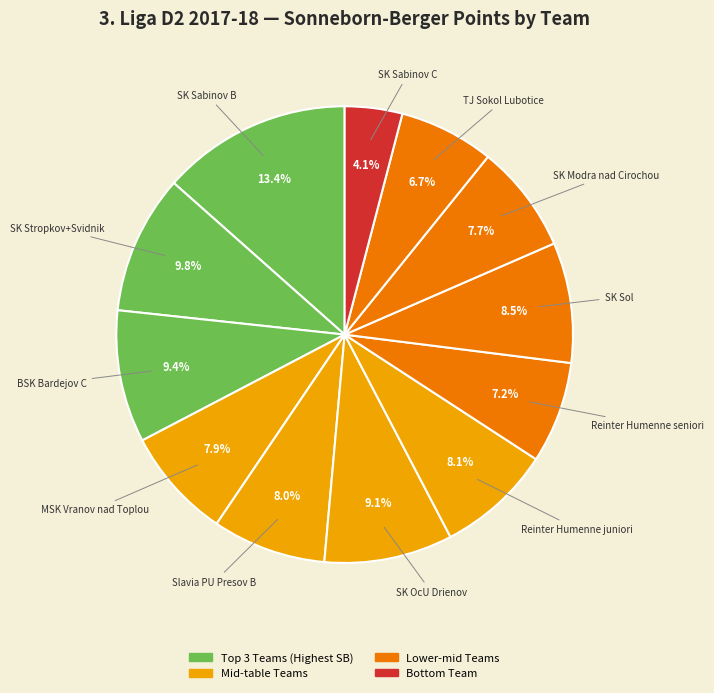

Count the number of slices in the pie.

12